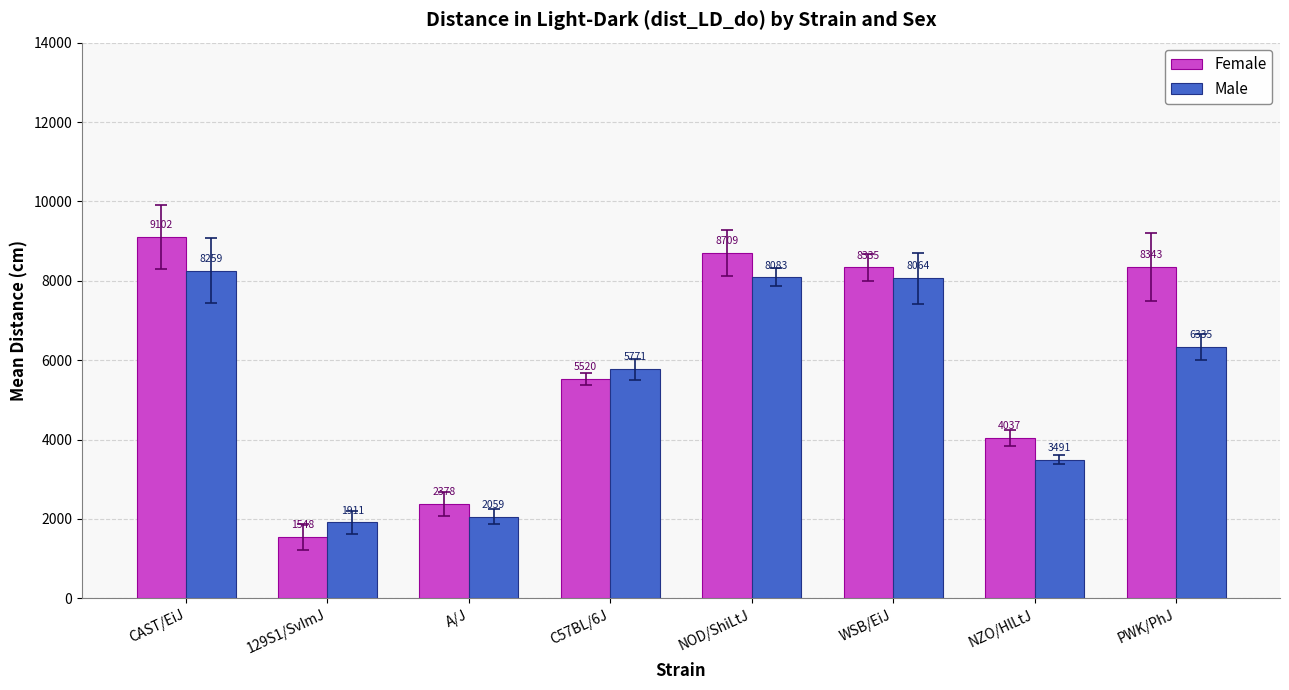

What is the label of the 7th bar from the left?

NZO/HlLtJ